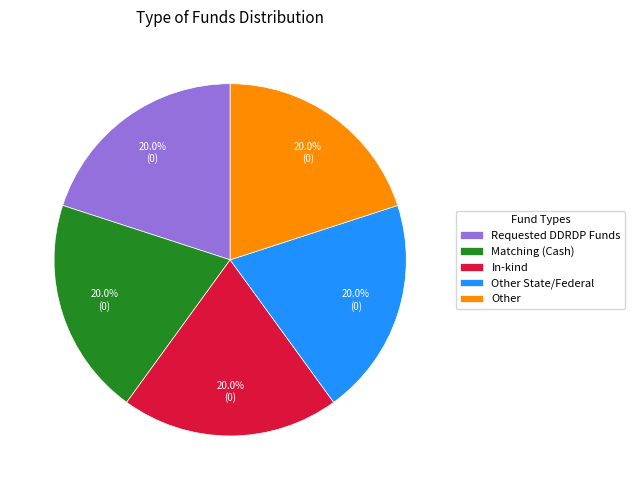

Does Matching (Cash) represent more than half of the total?

No